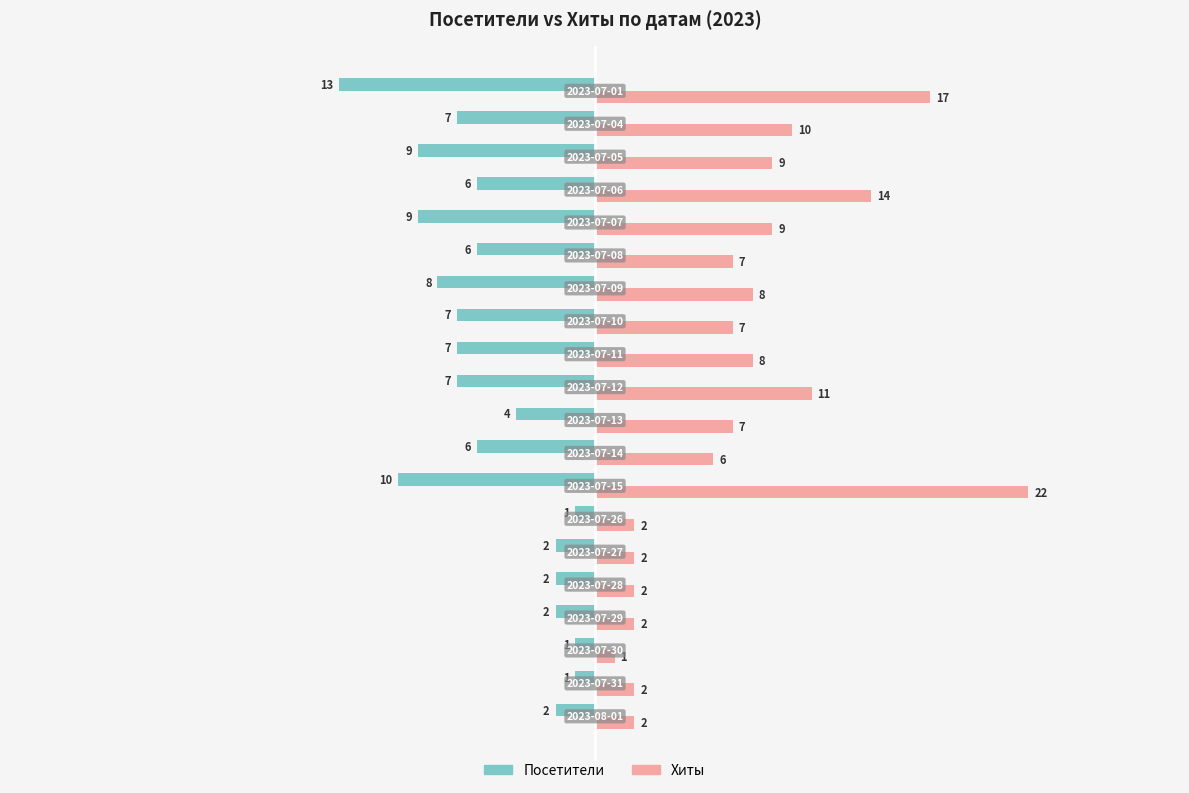

What are all the series names shown in the legend?

Посетители, Хиты